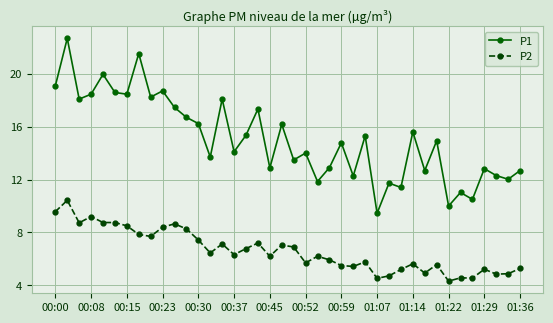

What is the difference between the second highest and second lowest values in the P2 series?

5.0